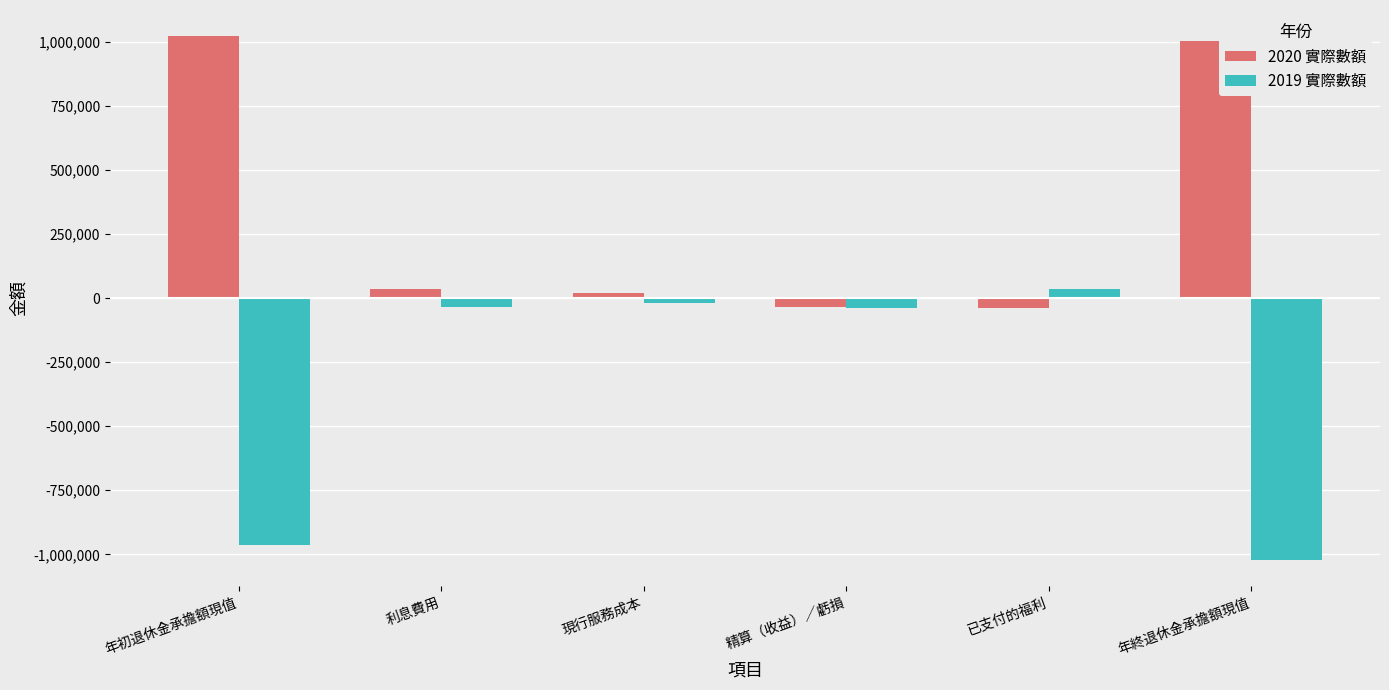

Which series has the largest total across all categories?

2020 實際數額